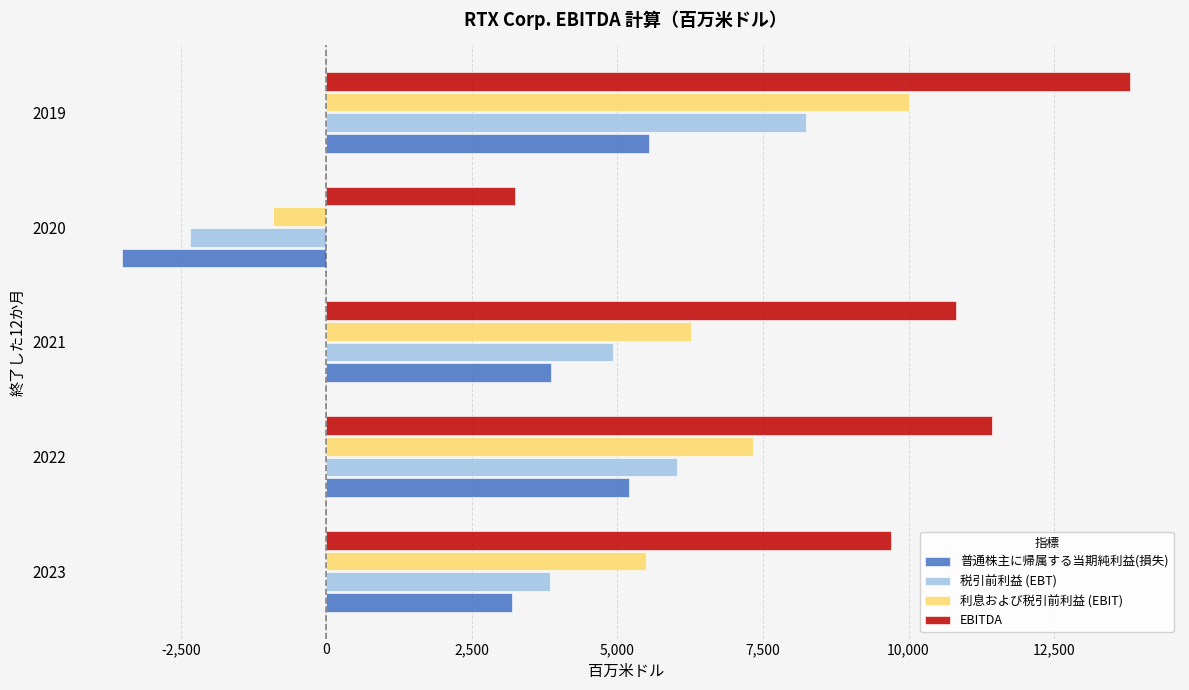

What is the sum of all EBITDA values?

48985